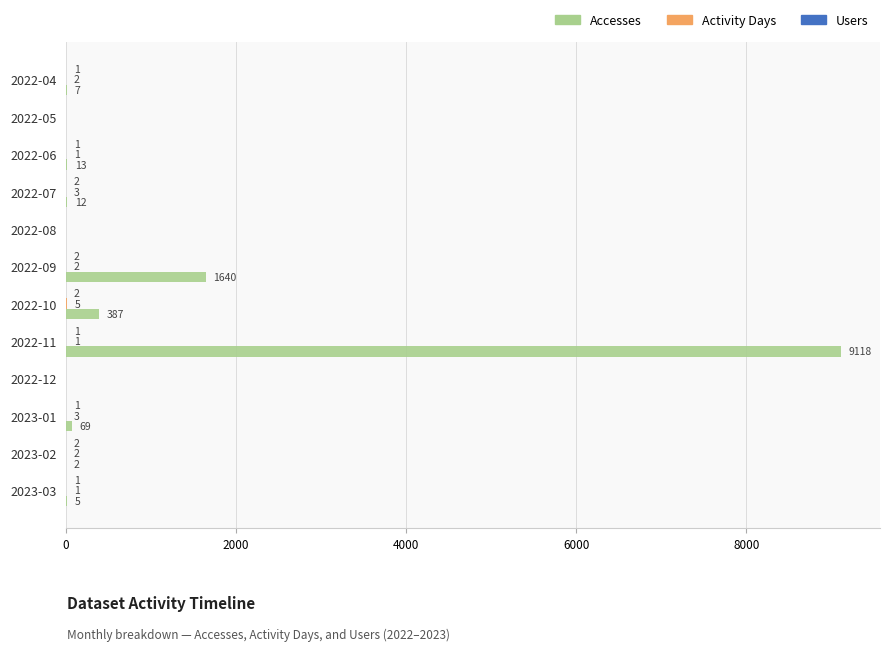

At which category is the sum across all series the highest?

2022-11